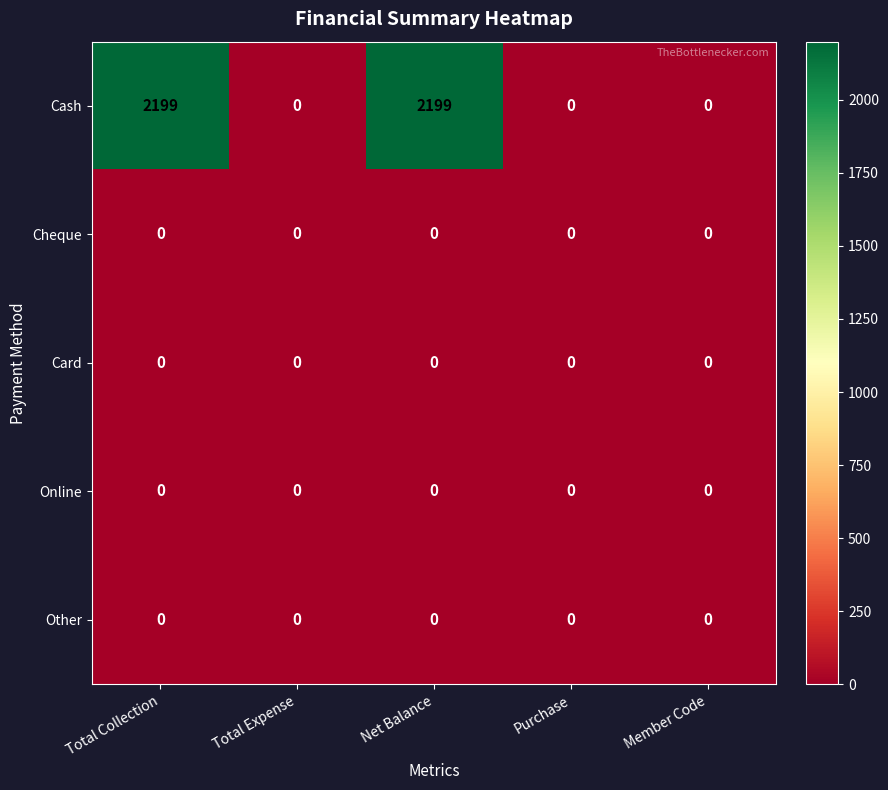

Reading left to right, extract all data points from this chart.

Cash: 2199	0	2199	0	0
Cheque: 0	0	0	0	0
Card: 0	0	0	0	0
Online: 0	0	0	0	0
Other: 0	0	0	0	0